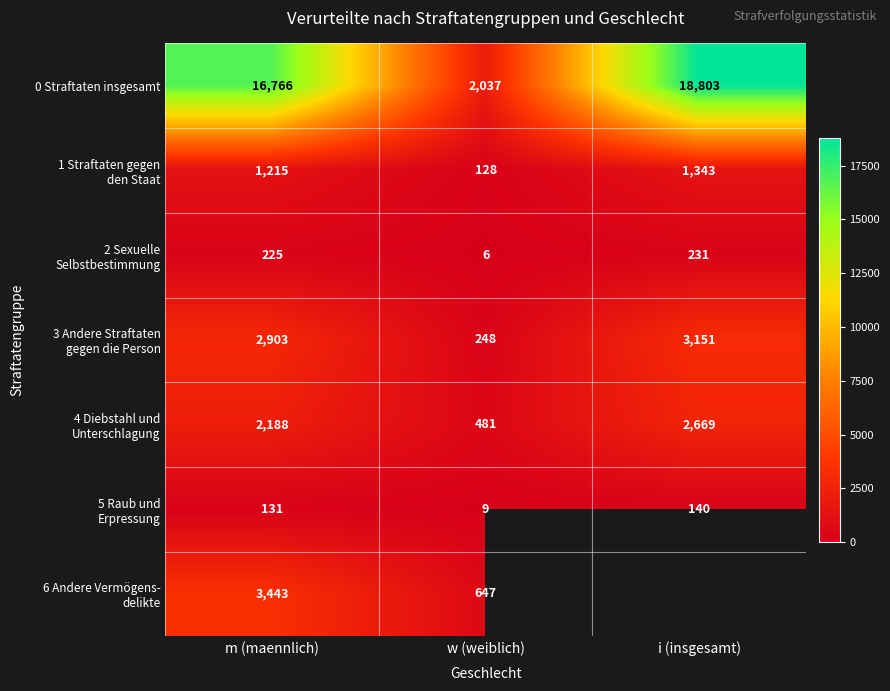

Read the 0 Straftaten insgesamt value at i (insgesamt), to the nearest 10.

18800